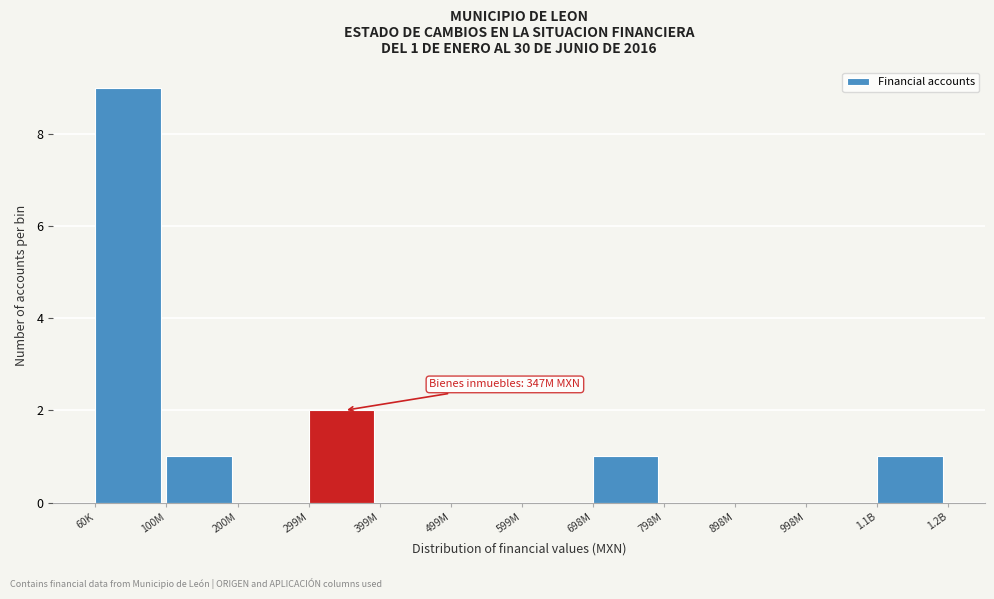

Reading left to right, extract all data points from this chart.

60K=9	100M=1	200M=0	299M=2	399M=0	499M=0	599M=0	698M=1	798M=0	898M=0	998M=0	1.1B=1